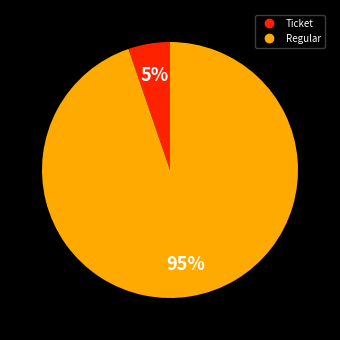

True or false: Ticket accounts for 1% of the total.

False